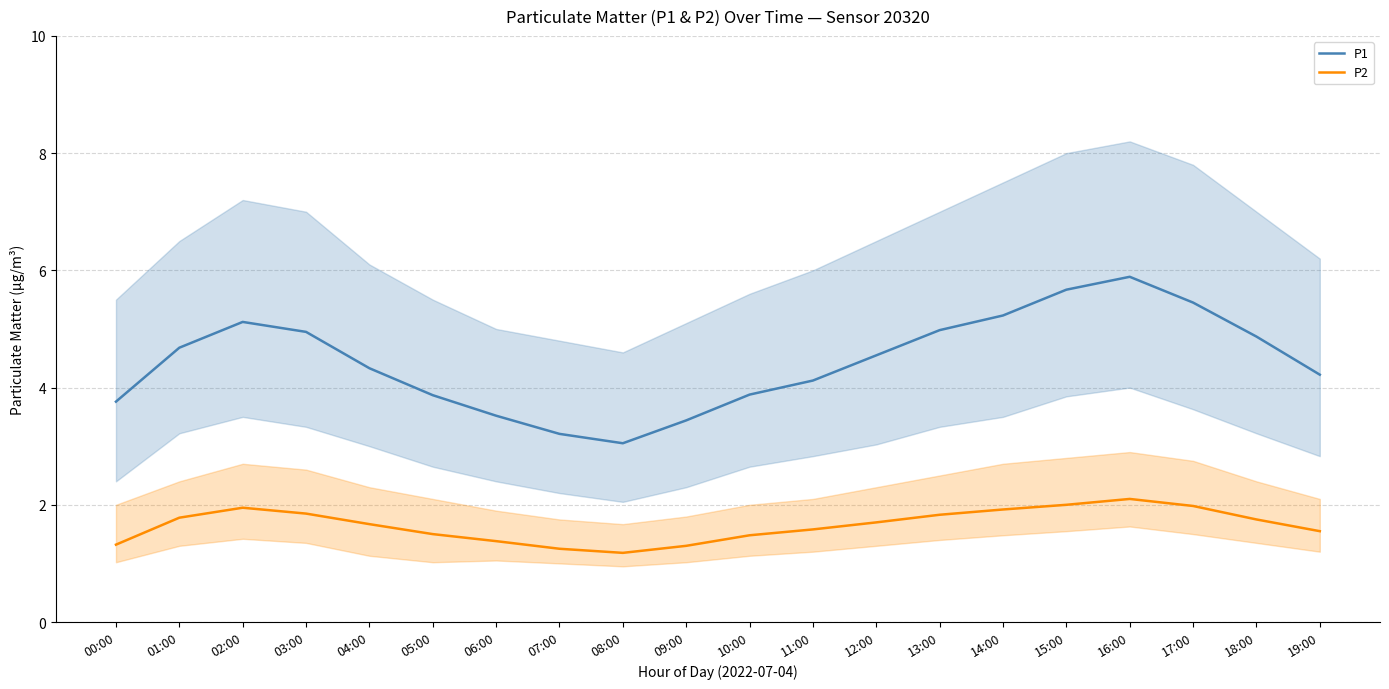

How many interior local peaks does the P2 series have?

2